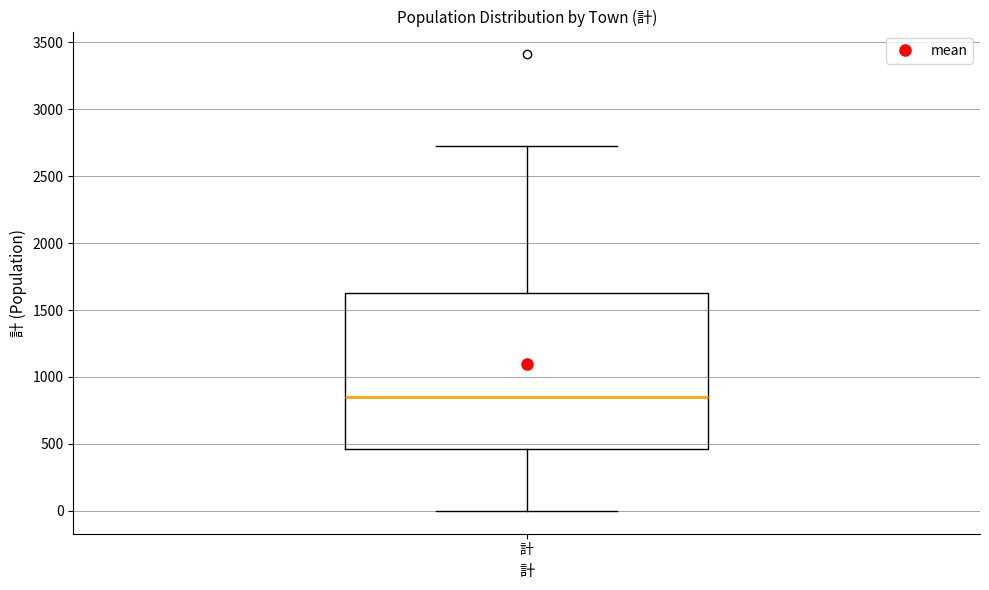

Transcribe this box plot: give where the median line is, the range the box spans, and where the two whiskers end, as read against the y-axis. The values are not printed on the chart, so give them approximately, as read against the axis.

median 850, box 450 to 1650, whiskers 0 to 2700